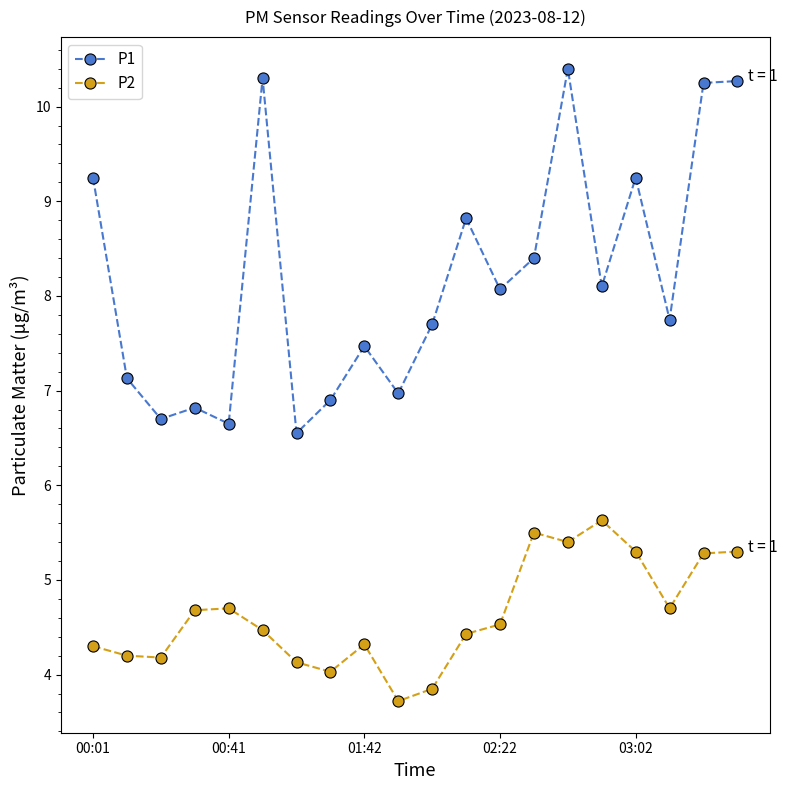

Rank the series by their maximum value, from highest to lowest.

P1, P2